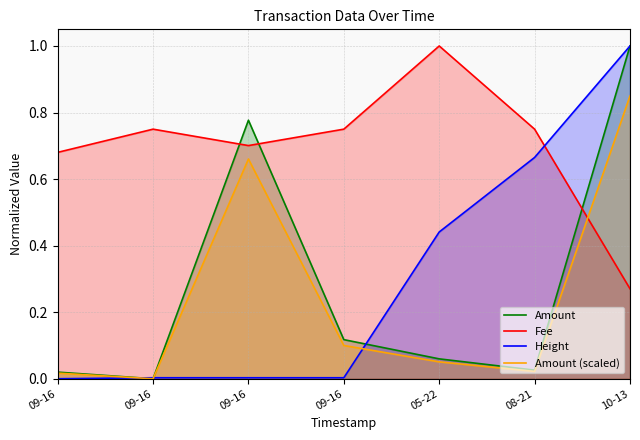

The Amount (scaled) series shows 0.0 at 09-16. True or false?

False